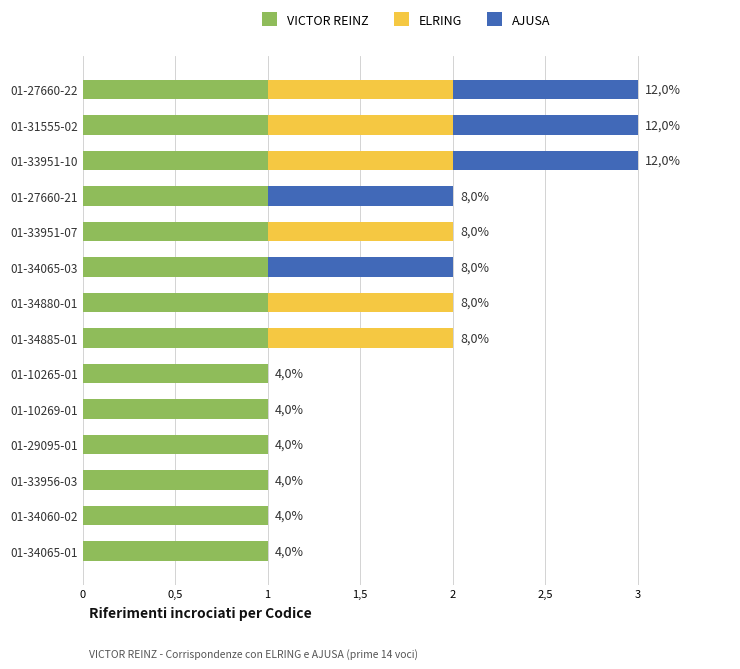

What are all the series names shown in the legend?

VICTOR REINZ, ELRING, AJUSA